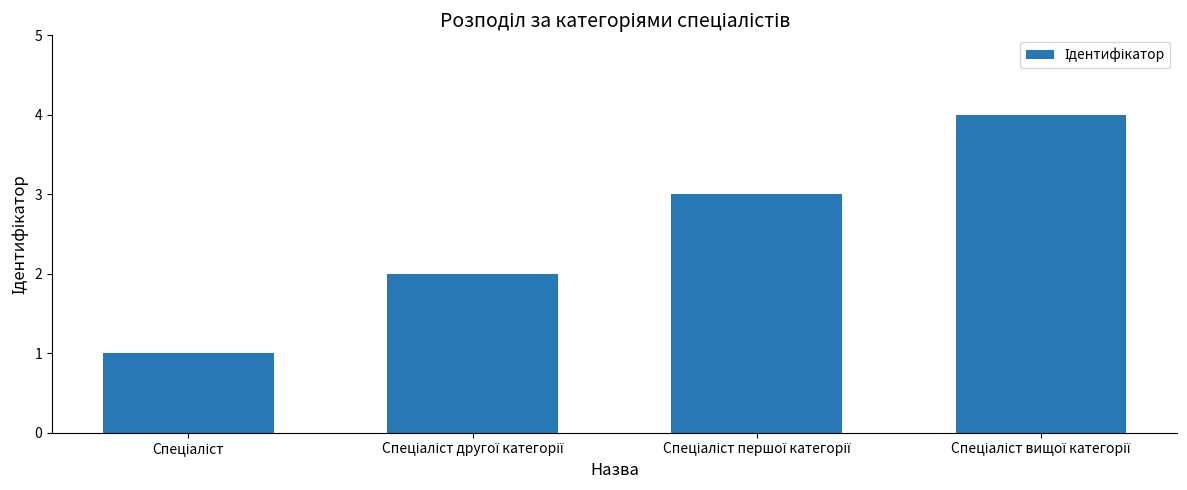

What is the maximum value shown in the chart?

4